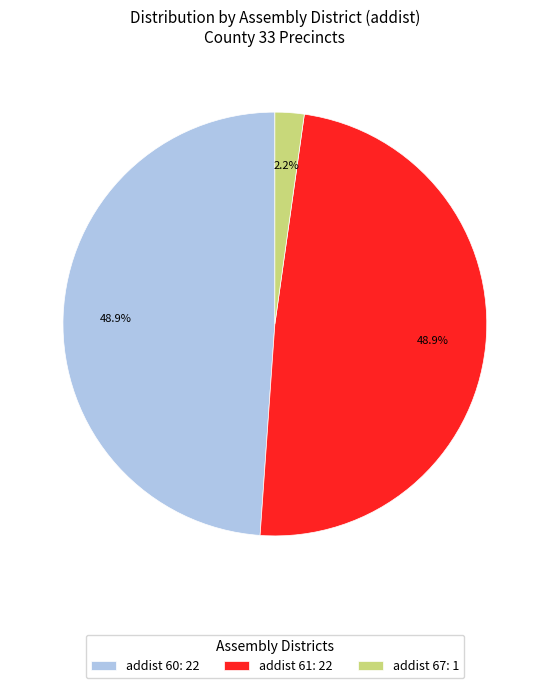

Which category has the smallest portion of the pie?

addist 67: 1